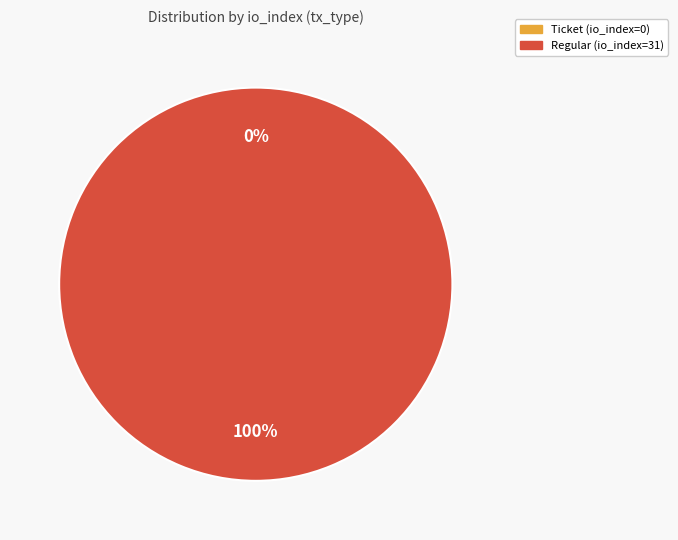

What percentage is the Regular (io_index=31) slice, to the nearest percent?

100%